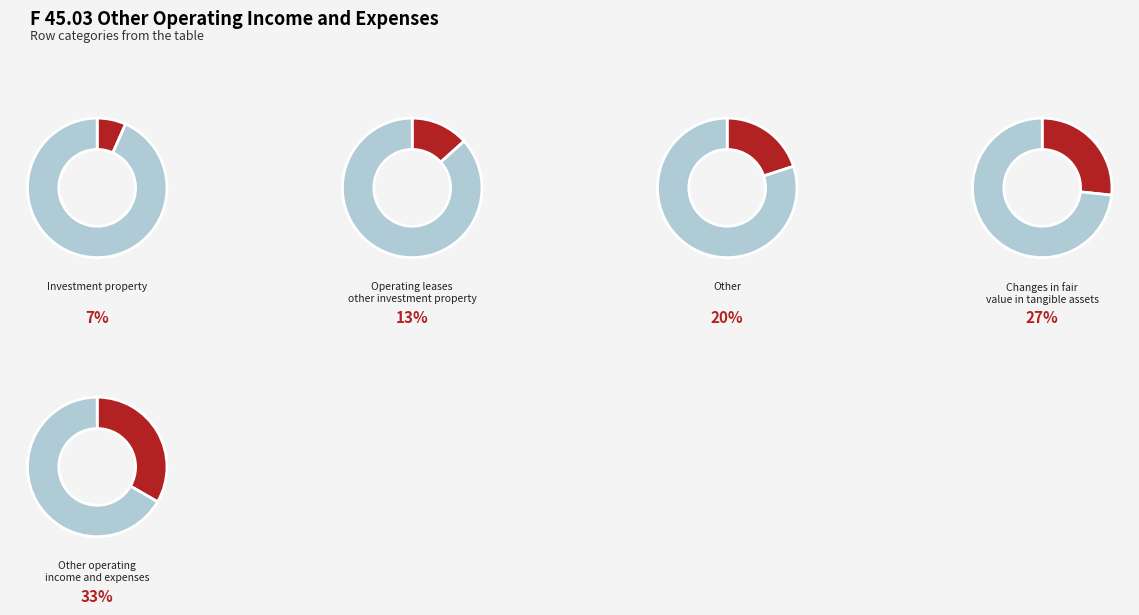

Count the number of slices in the pie.

5